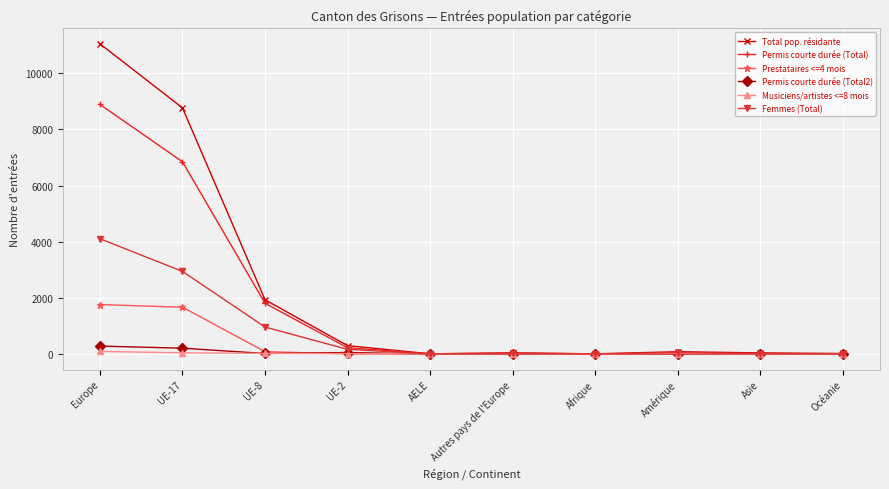

Which series has the largest range (max minus min)?

Total pop. résidante